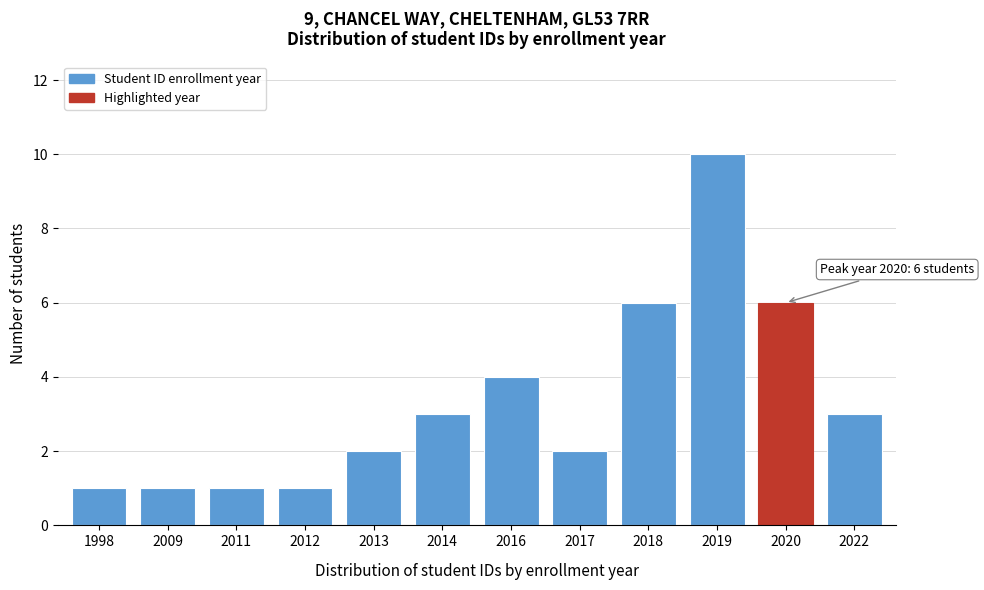

Reading left to right, extract all data points from this chart.

1	1	1	1	2	3	4	2	6	10	6	3